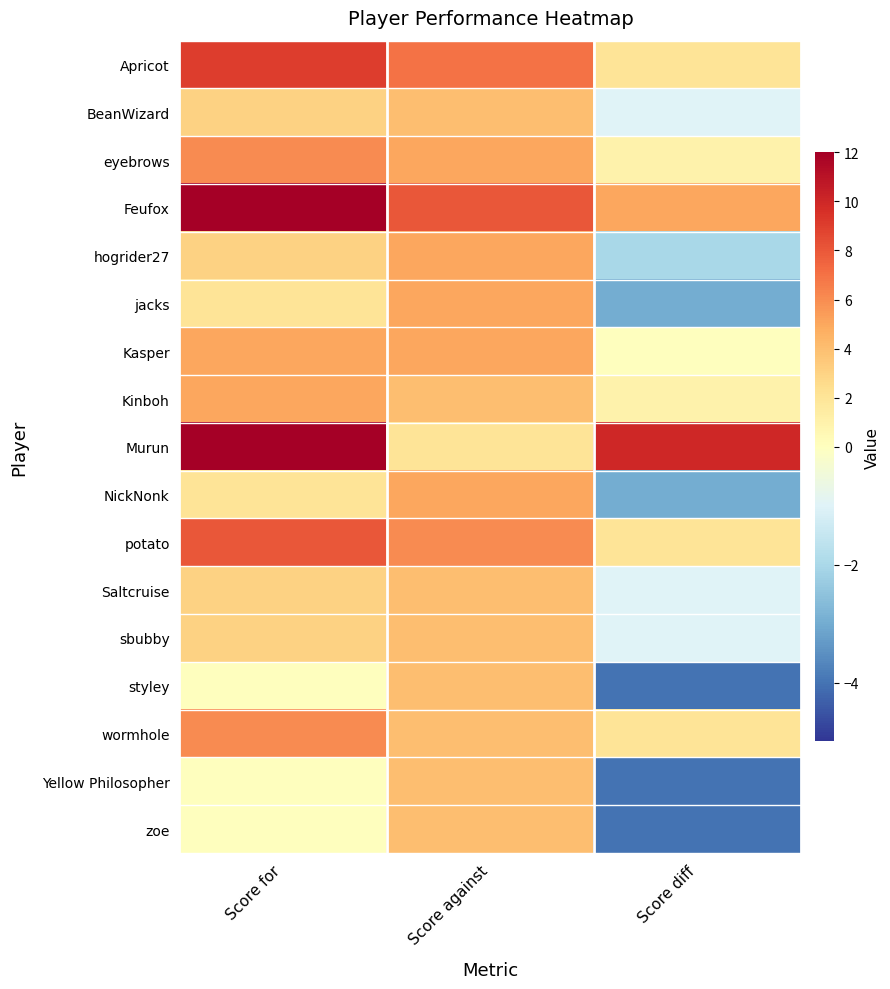

What is the total value across all series at Score against?

80